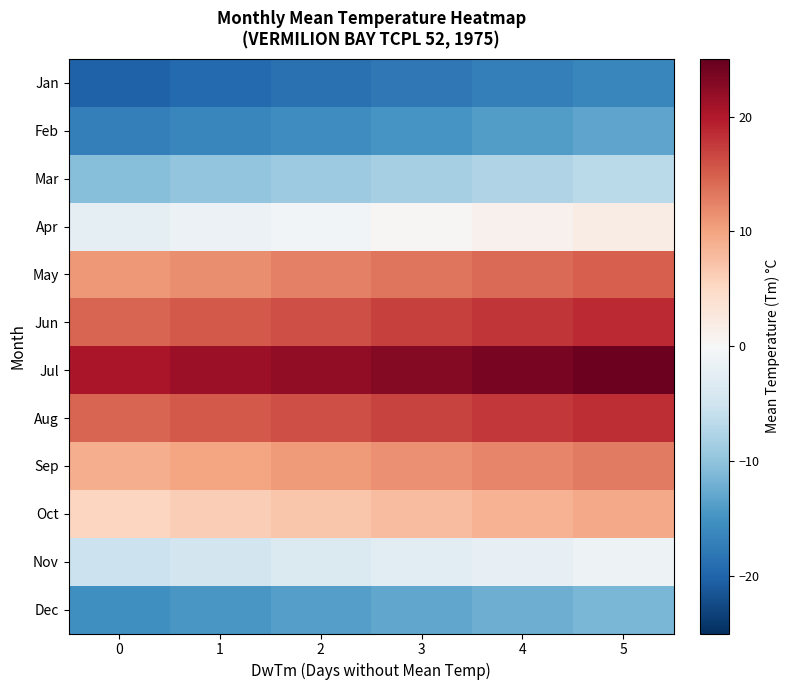

What is the total value across all series at 3?

32.7